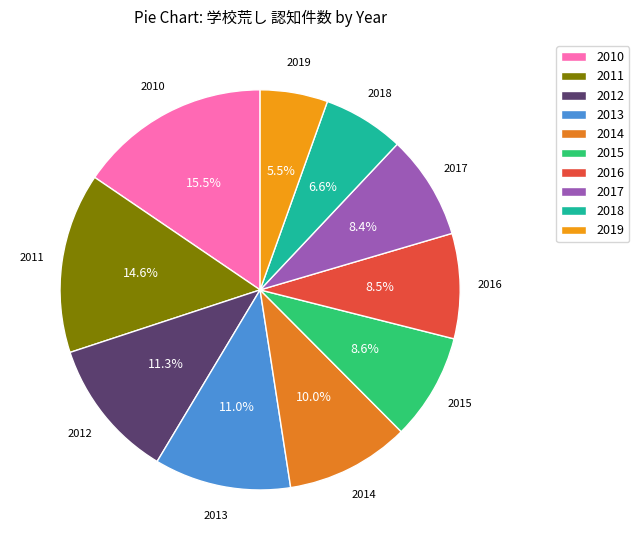

Is it true that 2016 is 1% of the pie?

False